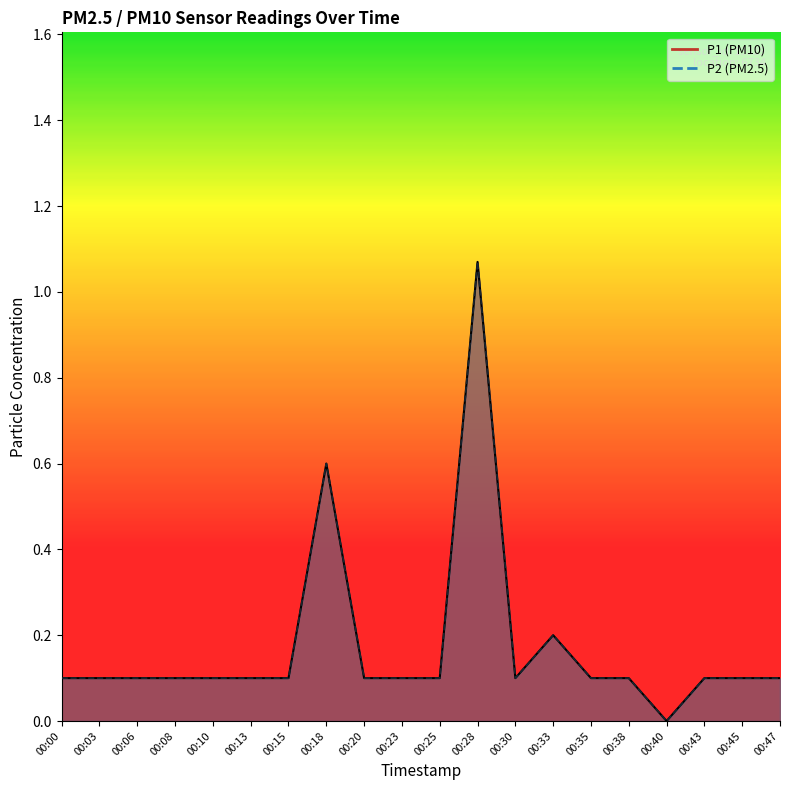

Is the value of P1 at 00:03 greater than the value of P2 at 00:30?

No